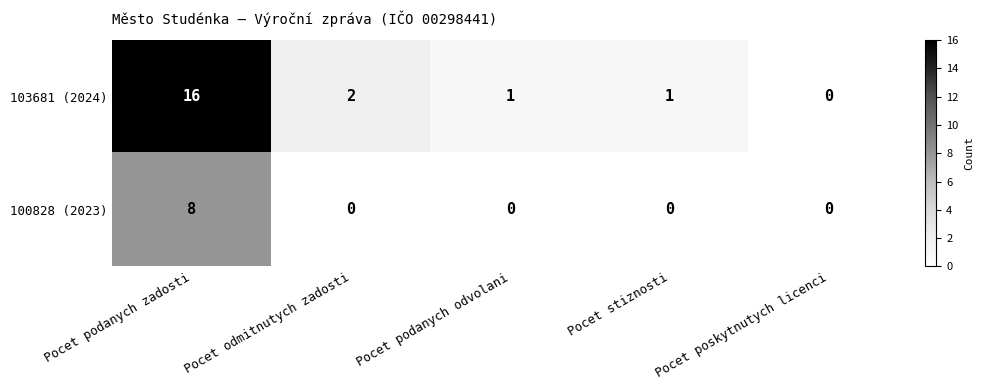

Which series has the largest total across all categories?

103681 (2024)